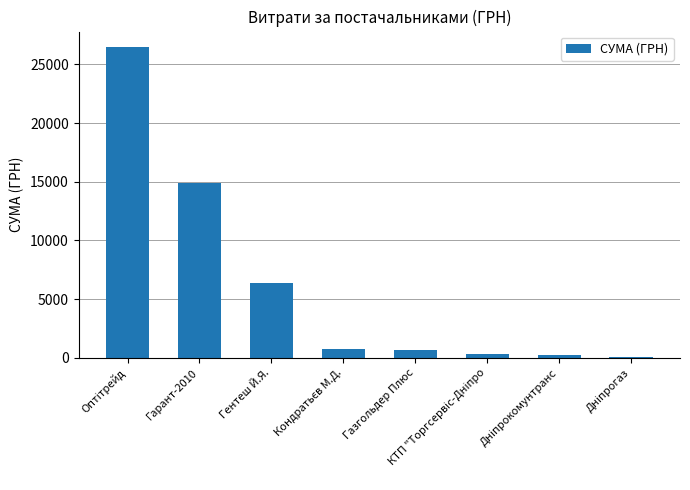

What is the maximum value shown in the chart?

26473.0